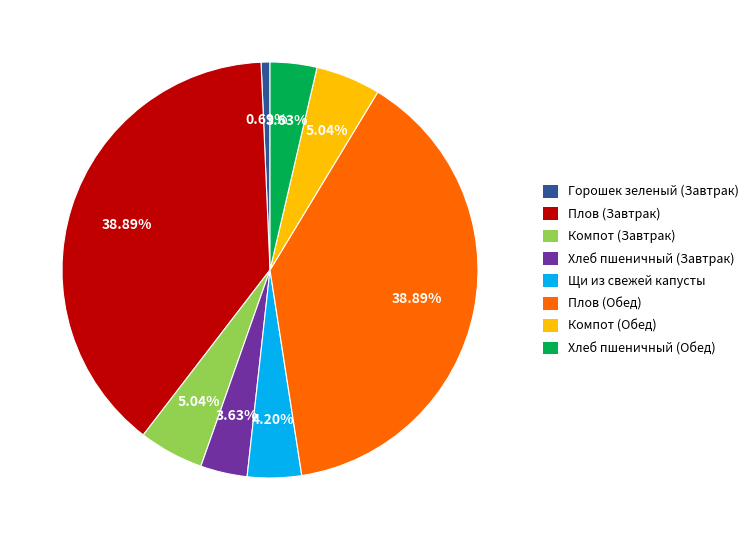

What percentage is the Компот (Обед) slice, to the nearest percent?

5%